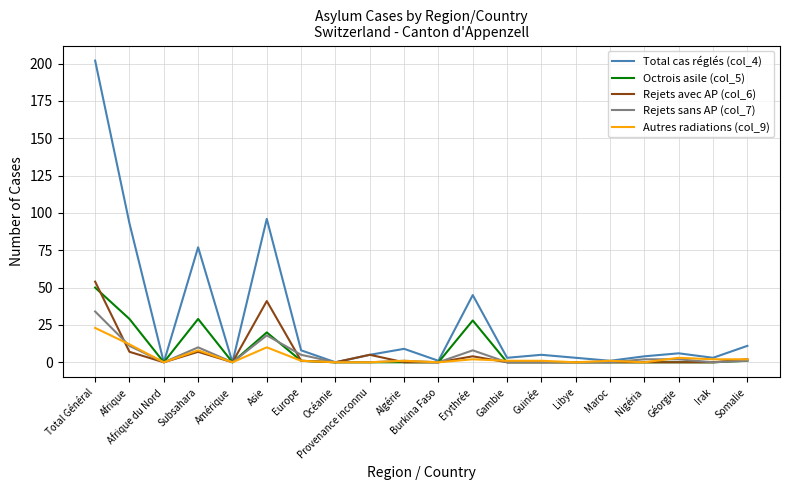

What position from the left is Océanie?

8